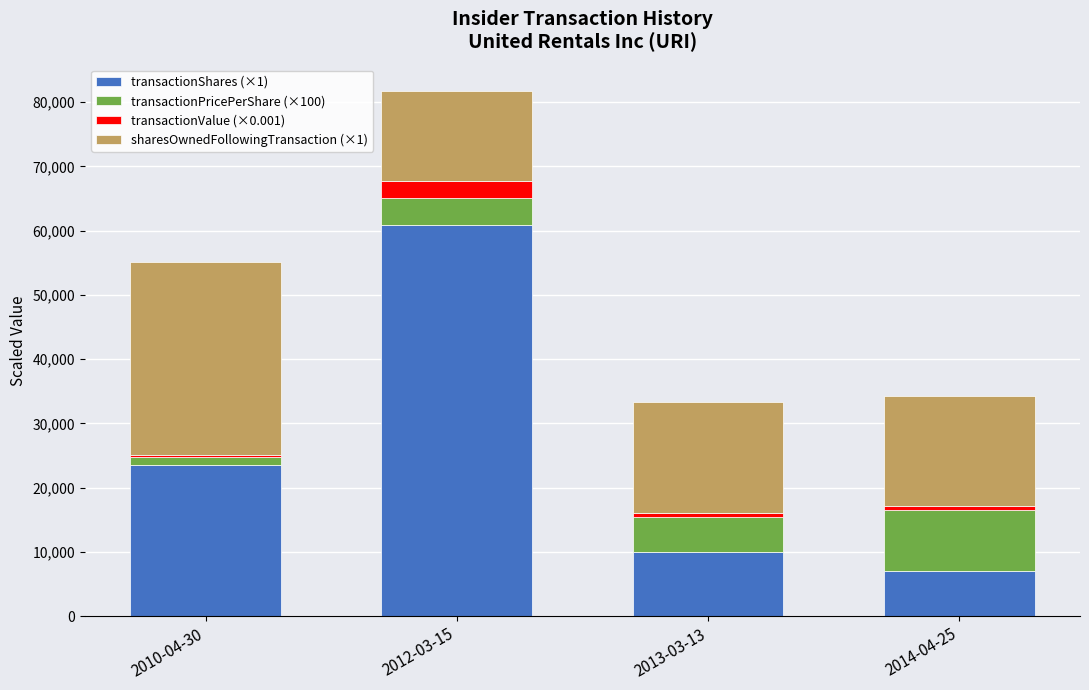

At which category is the sum across all series the highest?

2012-03-15